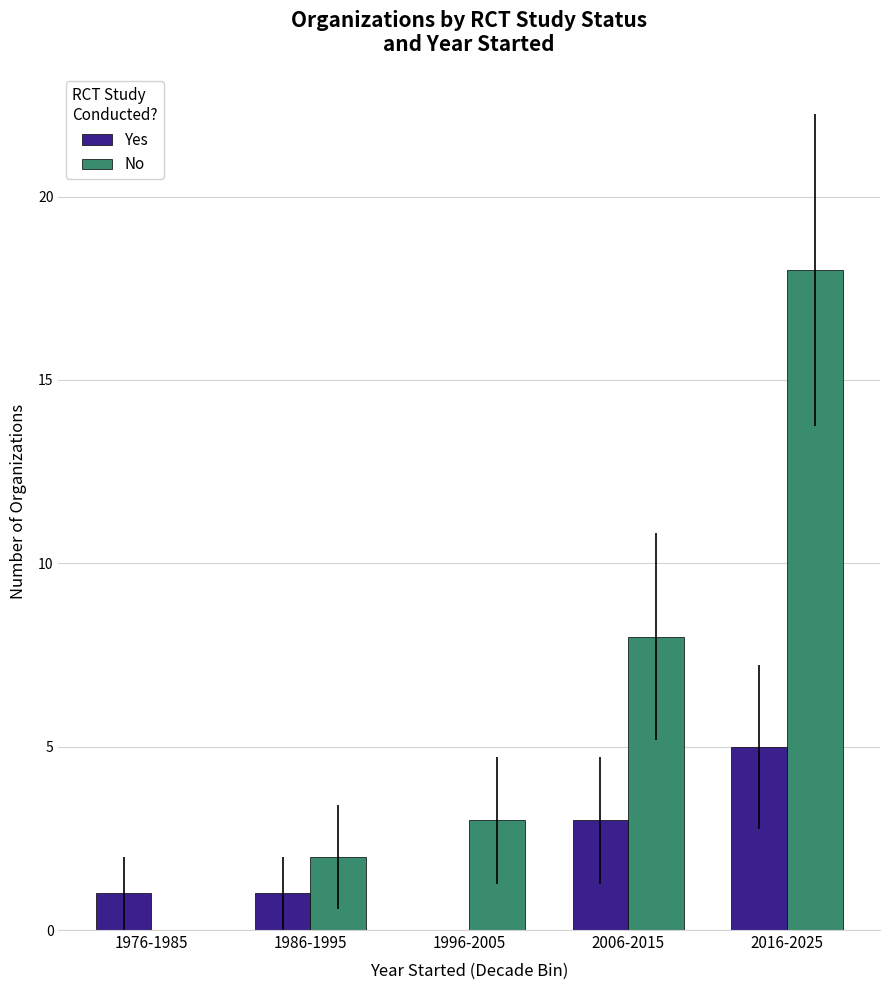

What is the highest value of the Yes series?

5